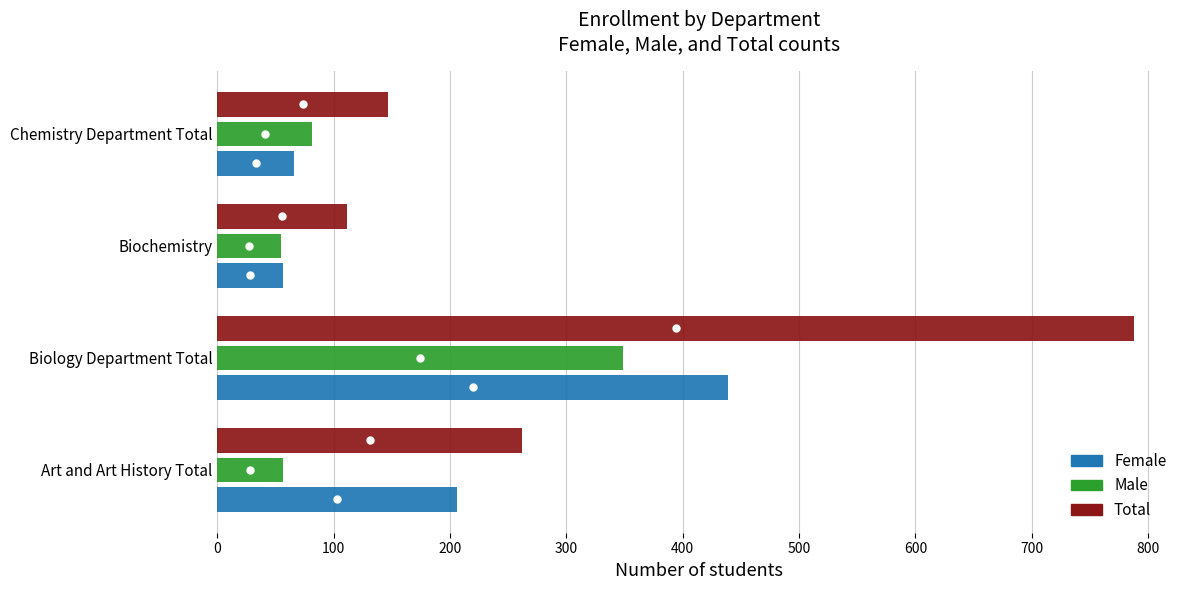

What is the sum of all Total values?

1308